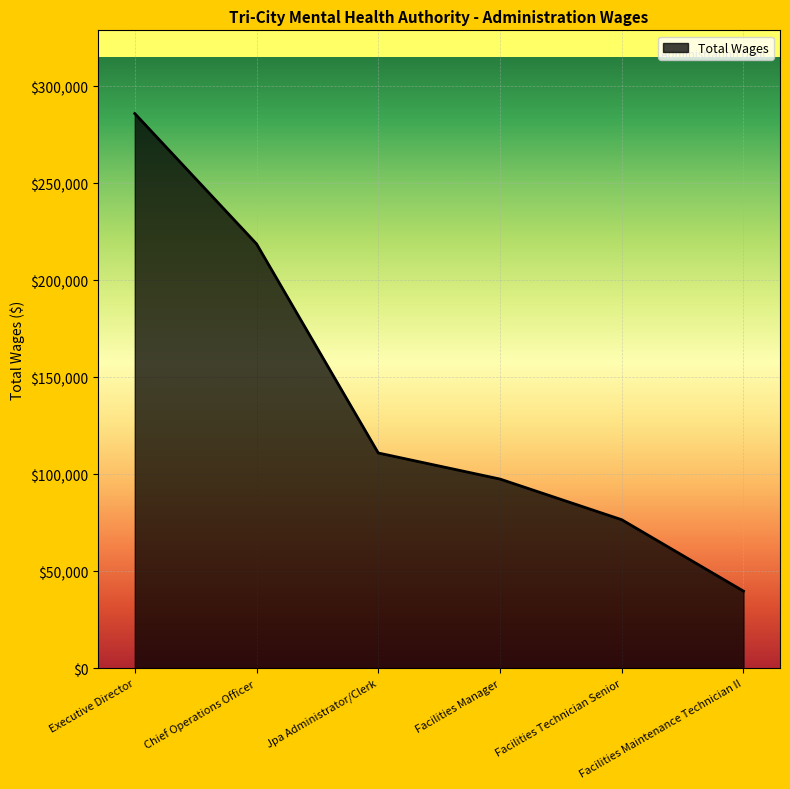

Between Jpa Administrator/Clerk and Facilities Manager, which is larger?

Jpa Administrator/Clerk